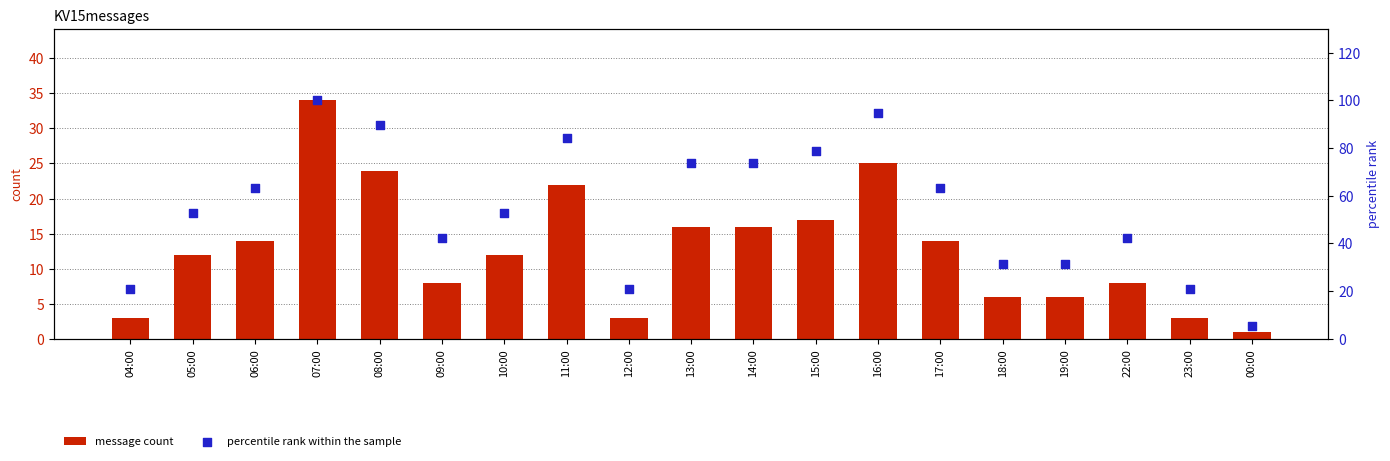

Which series has the largest total across all categories?

percentile rank within the sample